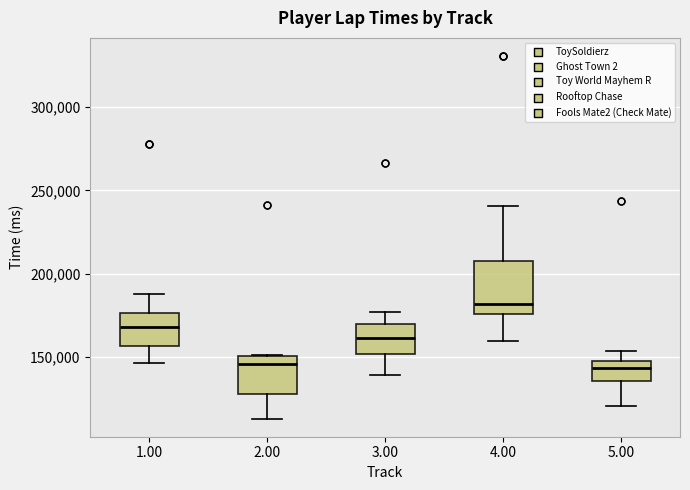

Where is the lower edge of the box at x = 4.00 on the y-axis? The values are not printed on the chart, so give them approximately, as read against the axis.

175000